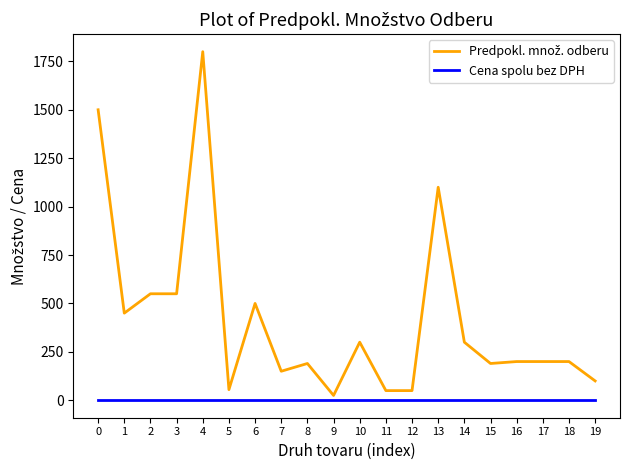

What is the maximum value shown in the chart?

1800